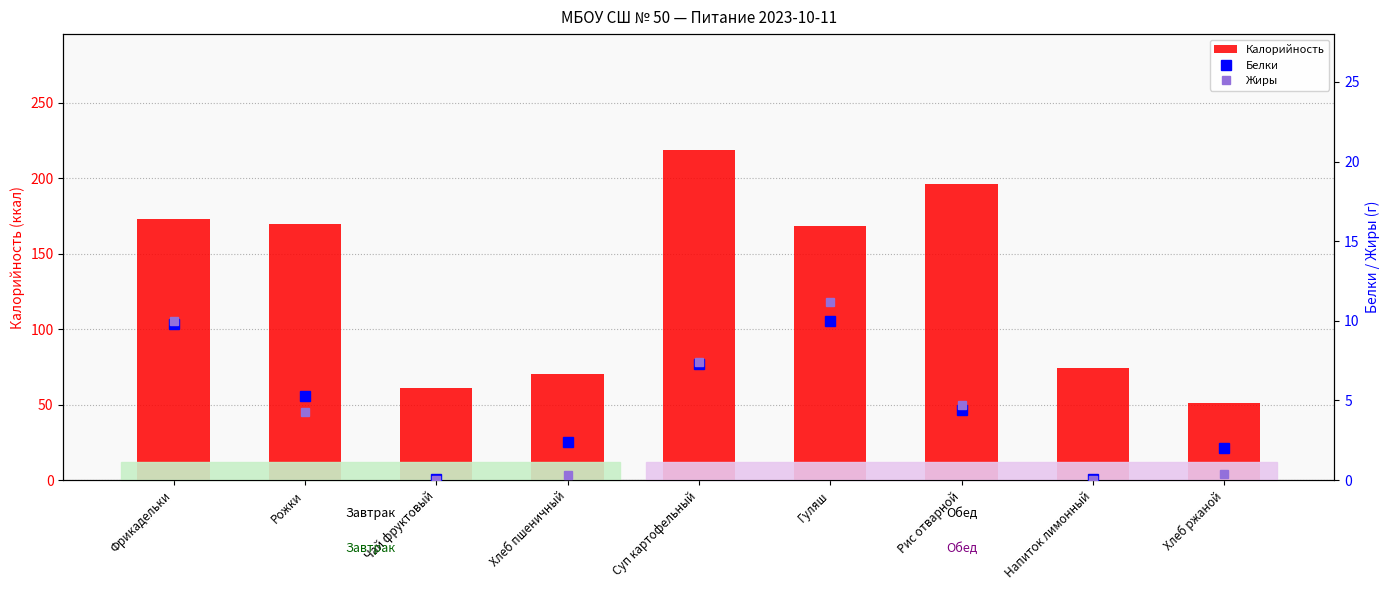

What is the value of the Калорийность bar at the 9th from the left?

51.2